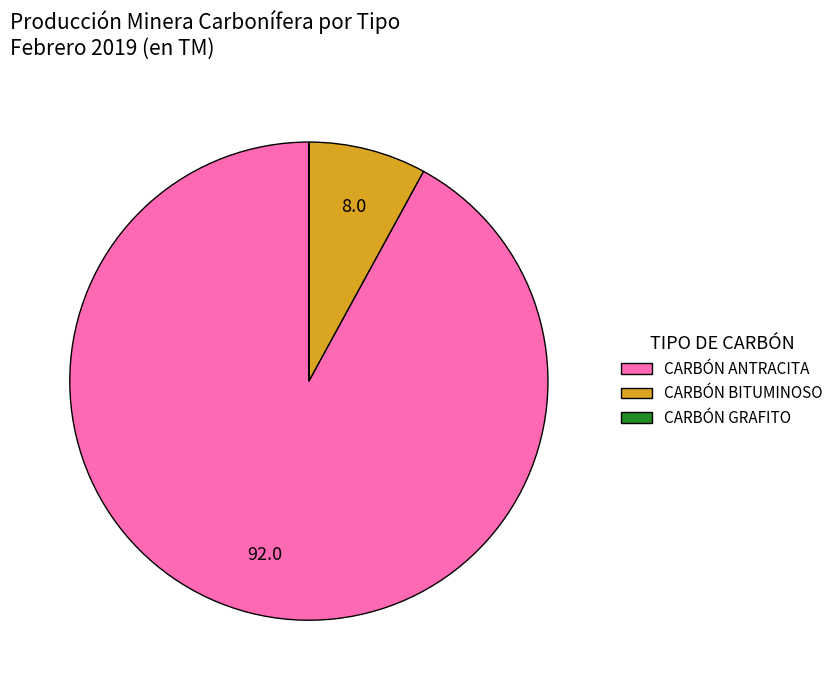

Between CARBÓN ANTRACITA and CARBÓN BITUMINOSO, which is larger?

CARBÓN ANTRACITA